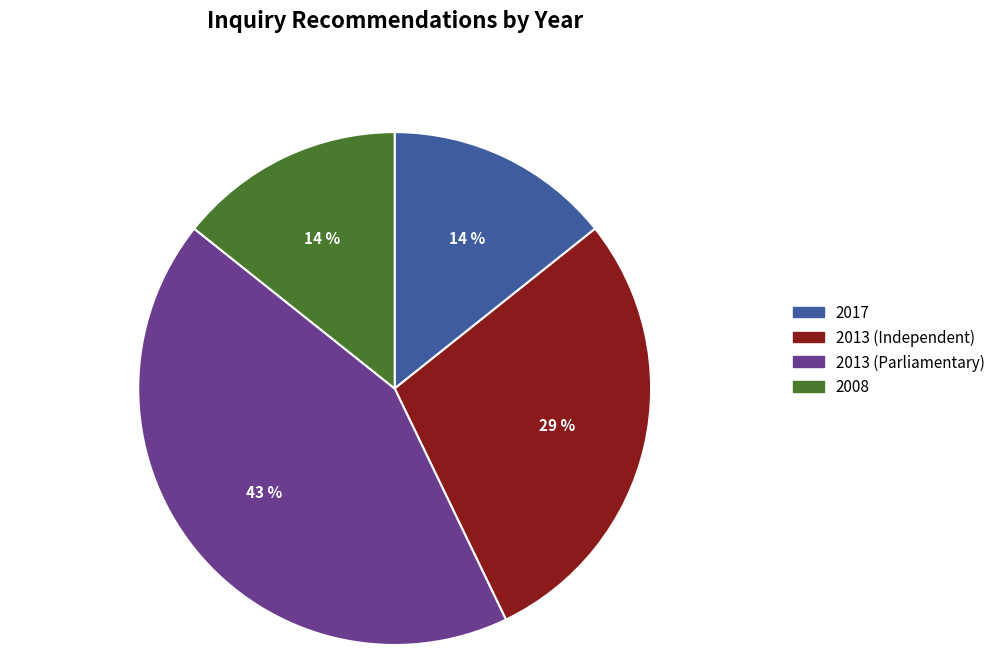

To the nearest percent, what is the average slice percentage?

25%